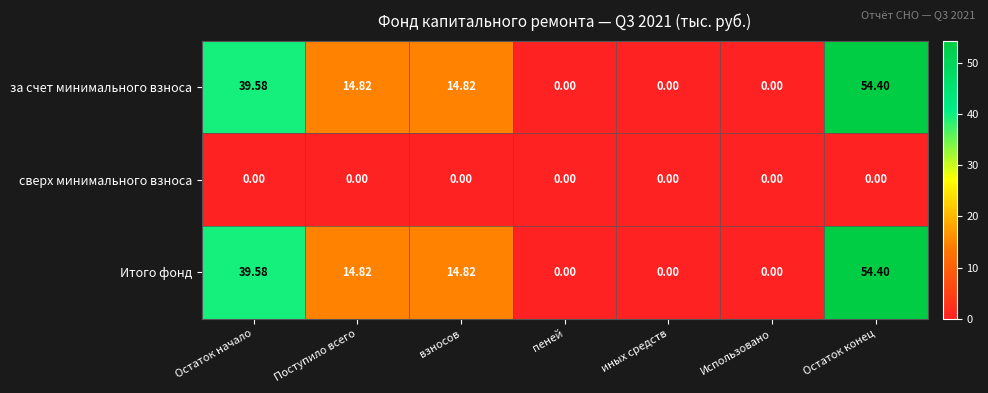

Which label corresponds to the largest value in the chart?

Остаток конец